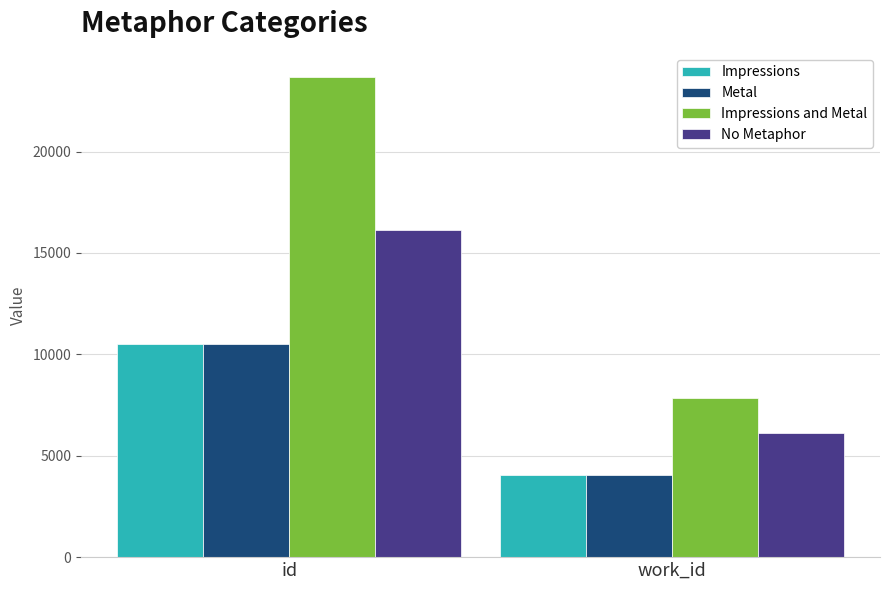

Is the value of No Metaphor at work_id greater than the value of Impressions and Metal at id?

No